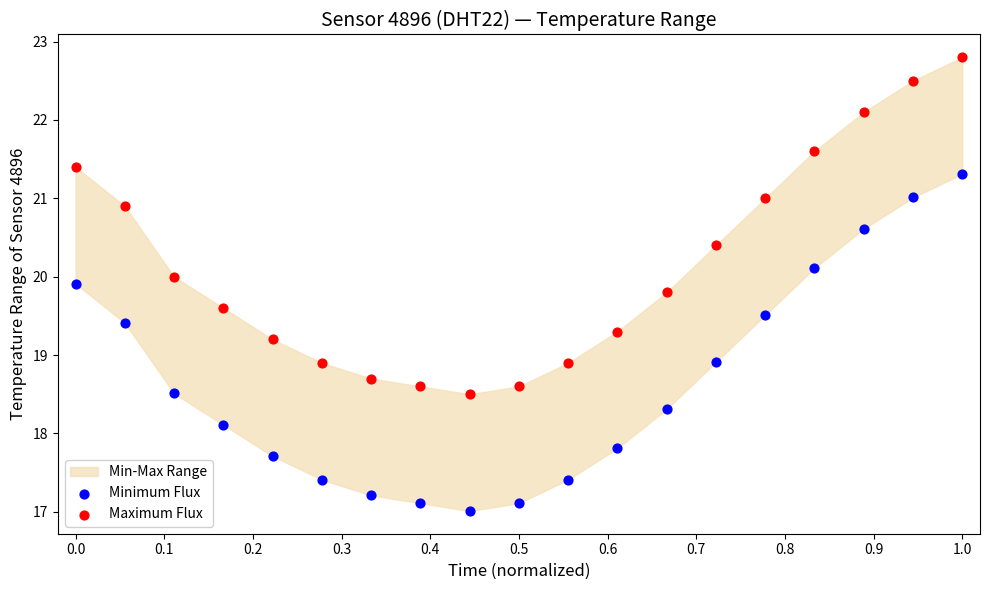

Across all data points, what is the range of Y values (max minus min)?

5.8